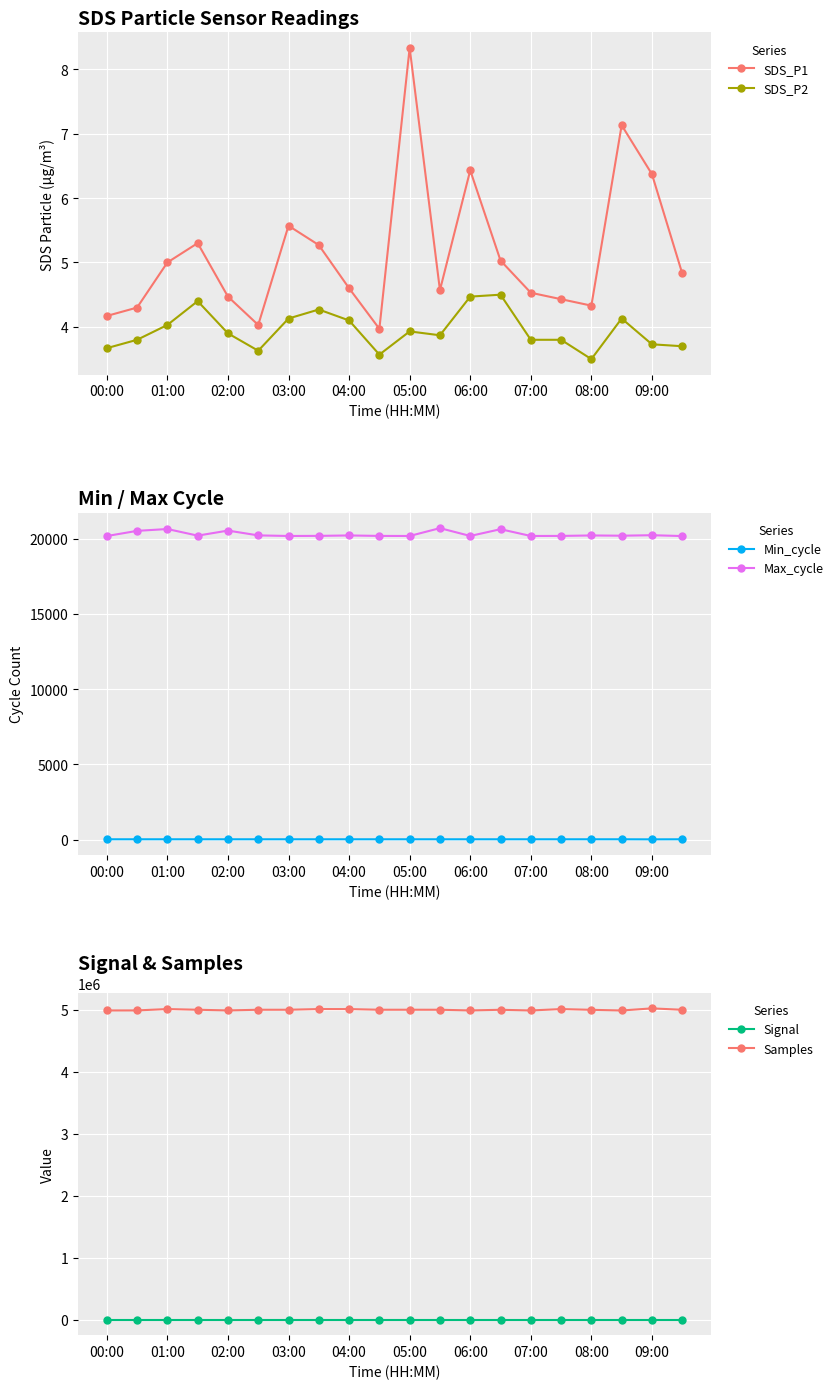

Between 00:00 and 19, which series saw the biggest shift?

Samples